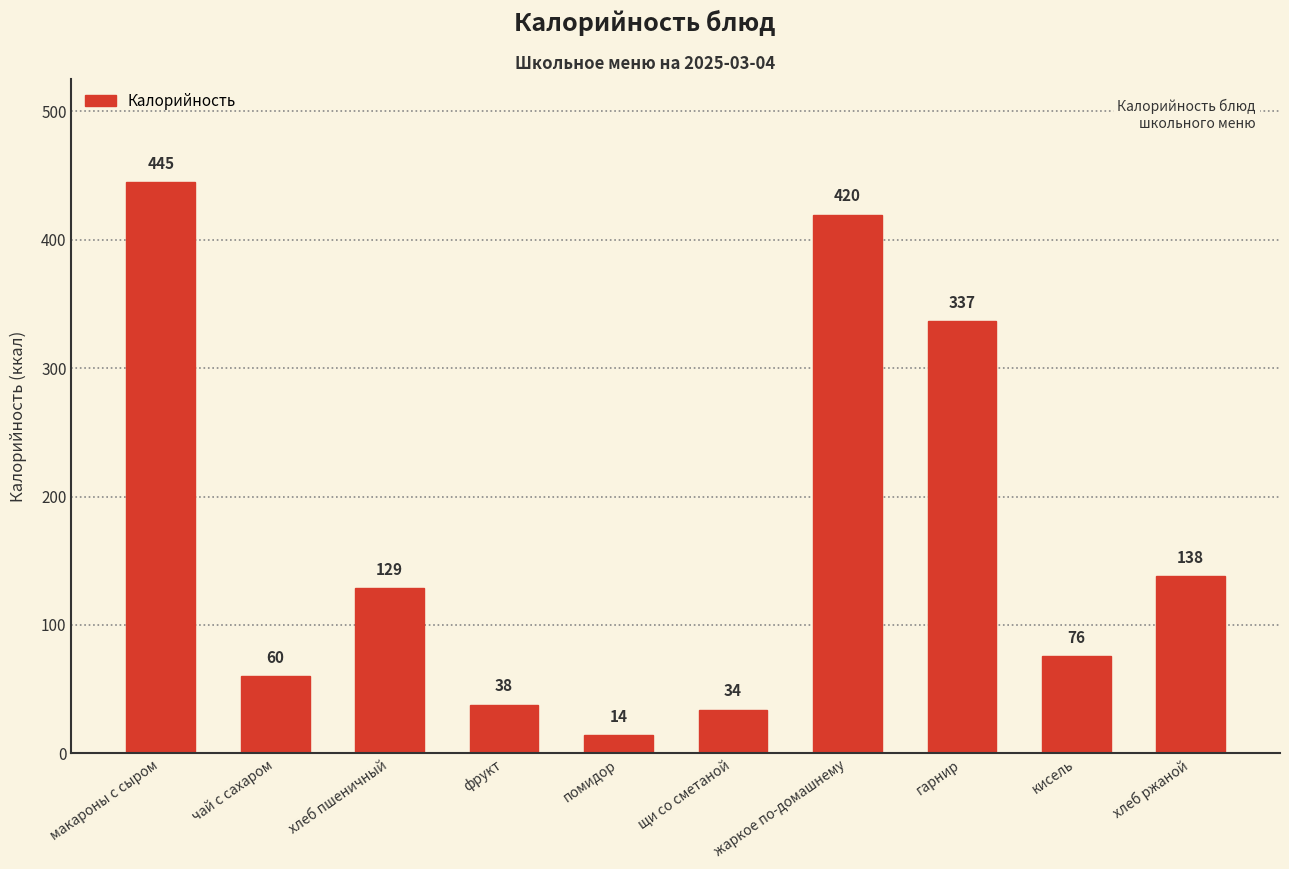

Which label corresponds to the smallest value in the chart?

помидор